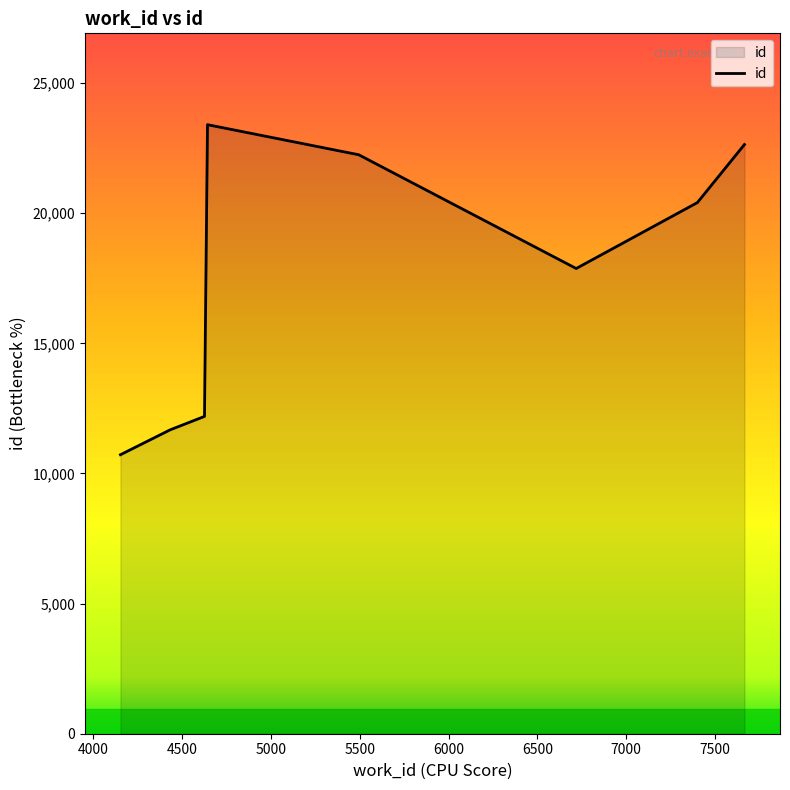

True or false: the data has more than 2 interior local peaks.

False